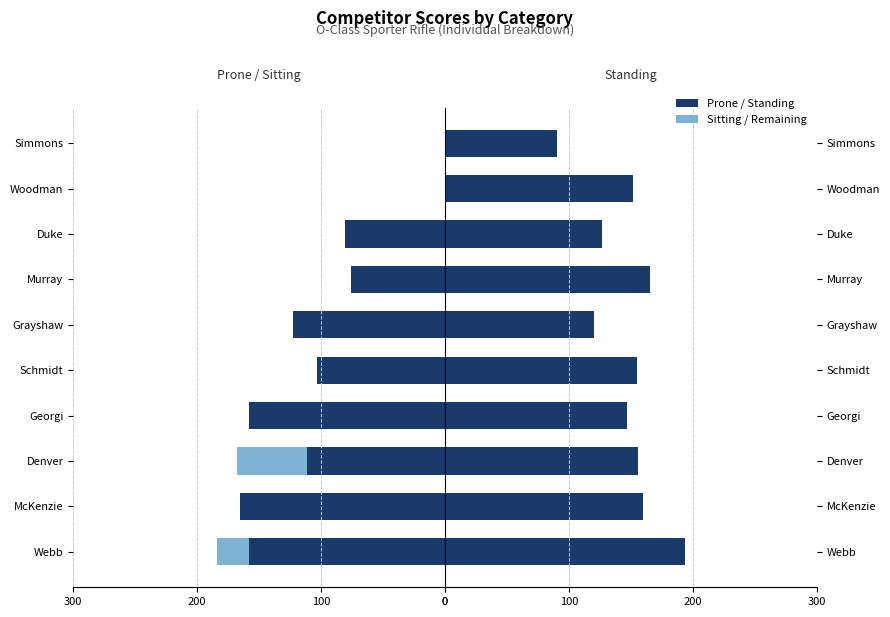

Which series has the largest total across all categories?

Standing Score